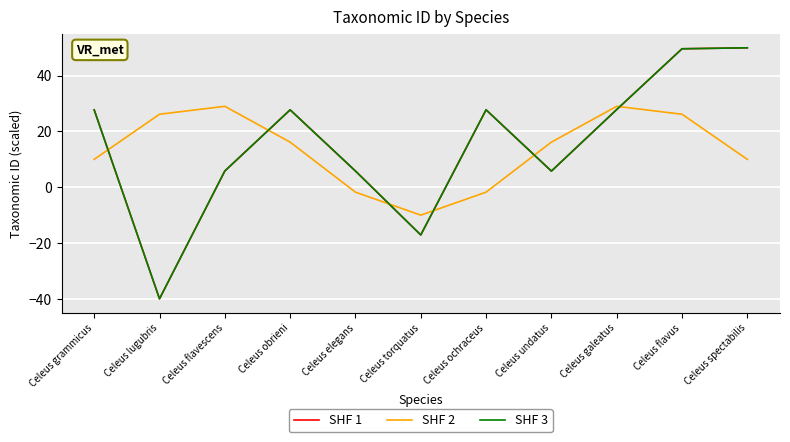

How many interior local valleys does the SHF 3 series have?

3